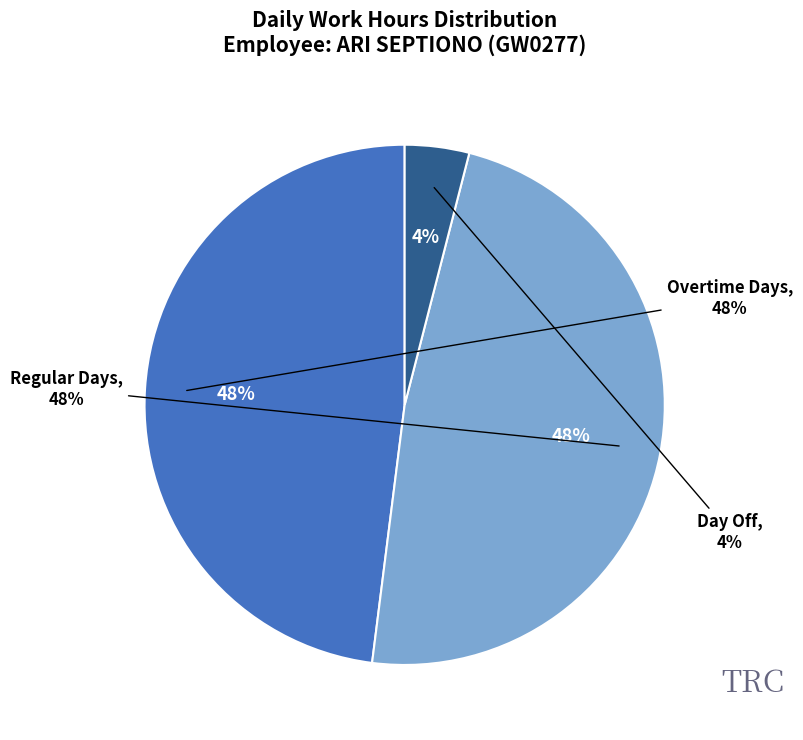

The Fri 4 slice represents 11% of the pie. True or false?

False